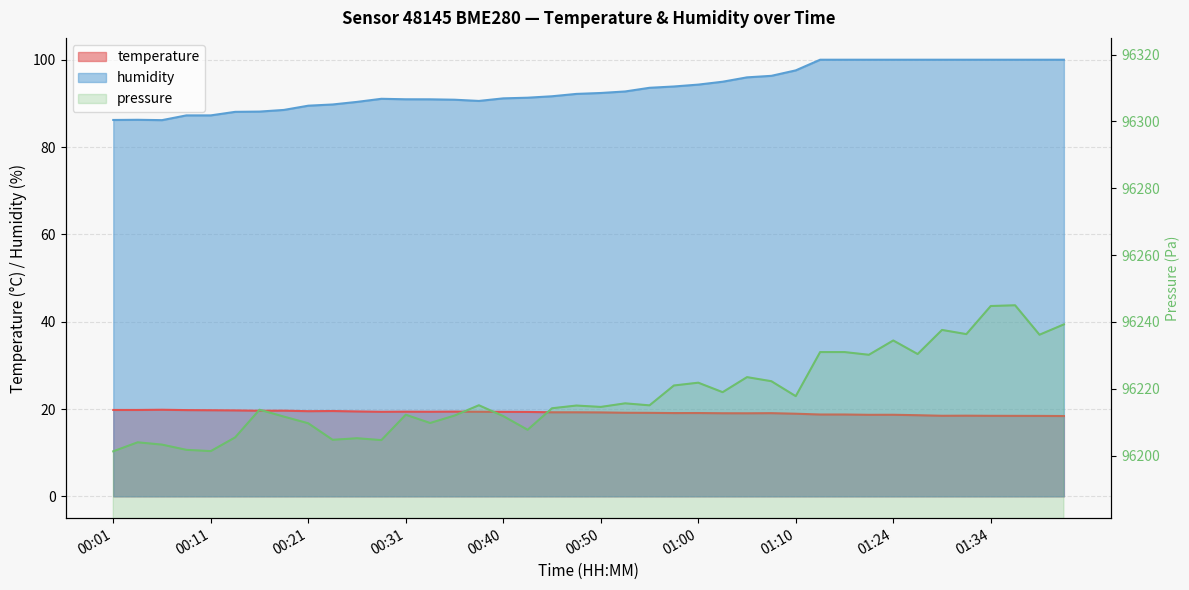

What is the difference between the maximum and minimum values in the temperature series?

1.4